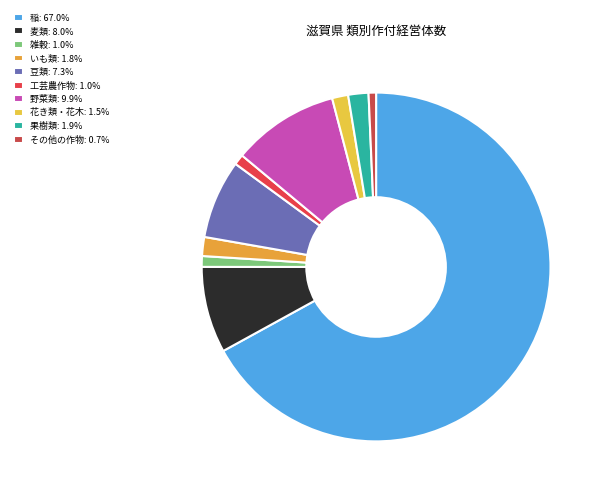

Between いも類 and 工芸農作物, which is larger?

いも類